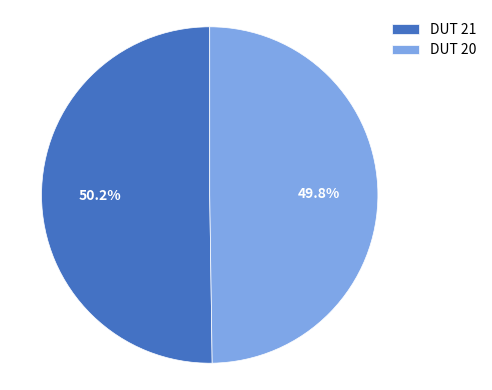

Is the sum of DUT 21 and DUT 20 greater than half?

Yes